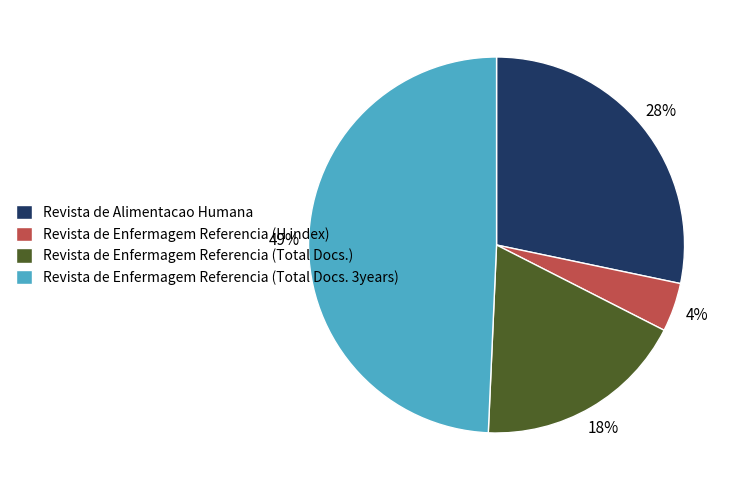

To the nearest percent, what is the difference between the Revista de Enfermagem Referencia (H index) and Revista de Alimentacao Humana slice percentages?

24%